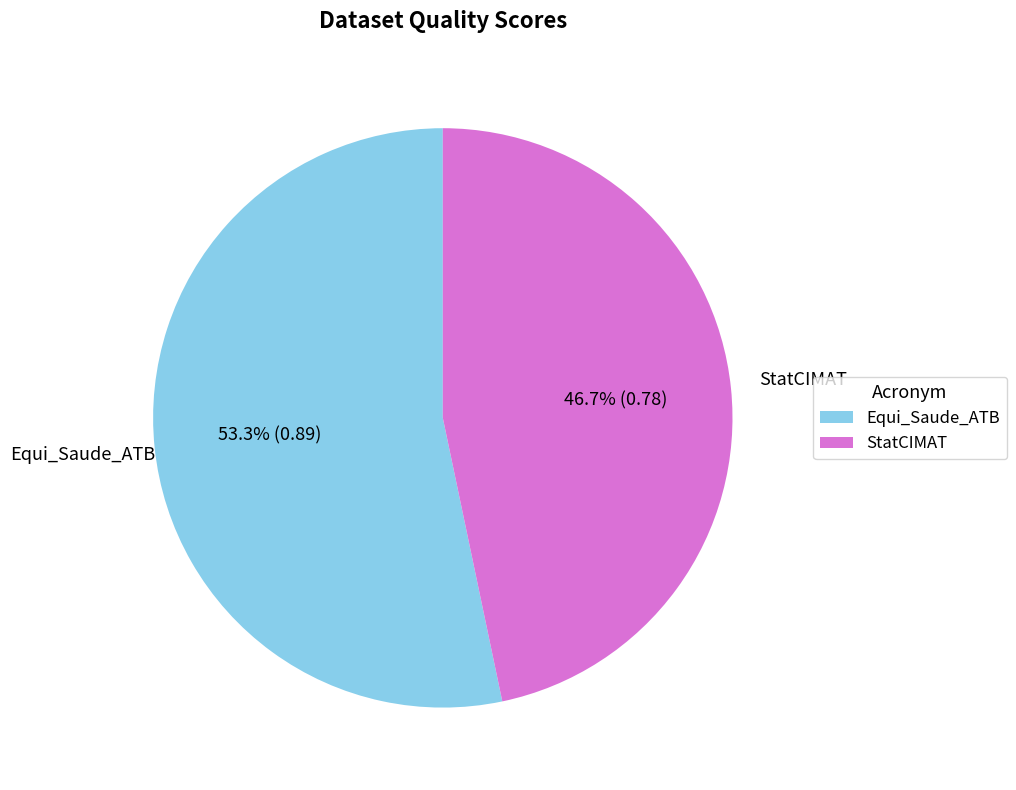

What is the total percentage of StatCIMAT and Equi_Saude_ATB?

100.0%